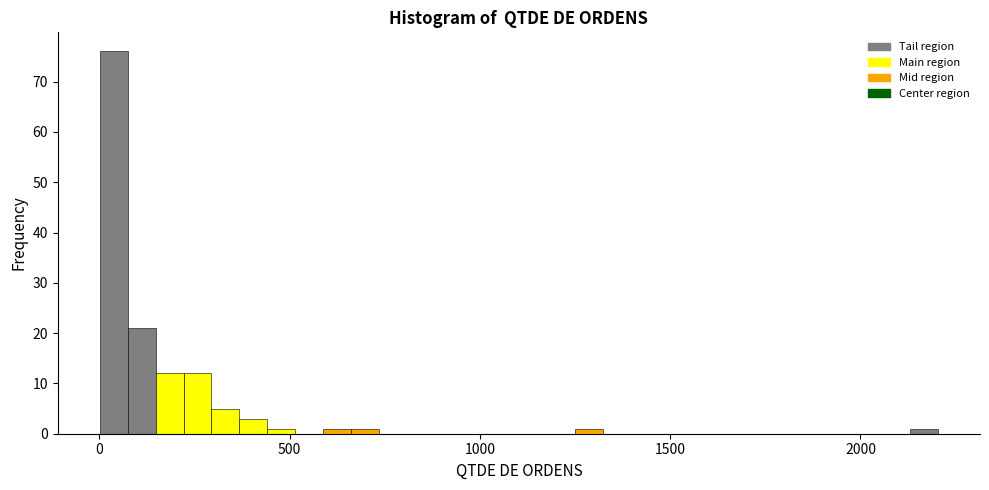

Around what value on the x-axis is the tallest bar? Give the approximate position of its centre, as read against the axis.

50